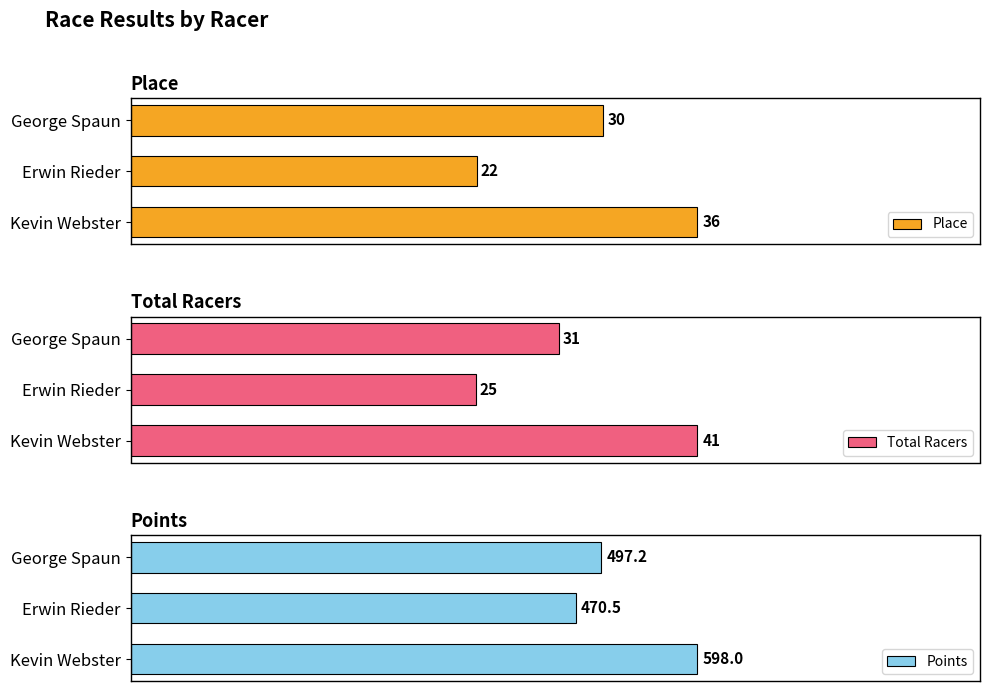

Rank the categories by Place value from highest to lowest.

Kevin Webster, George Spaun, Erwin Rieder